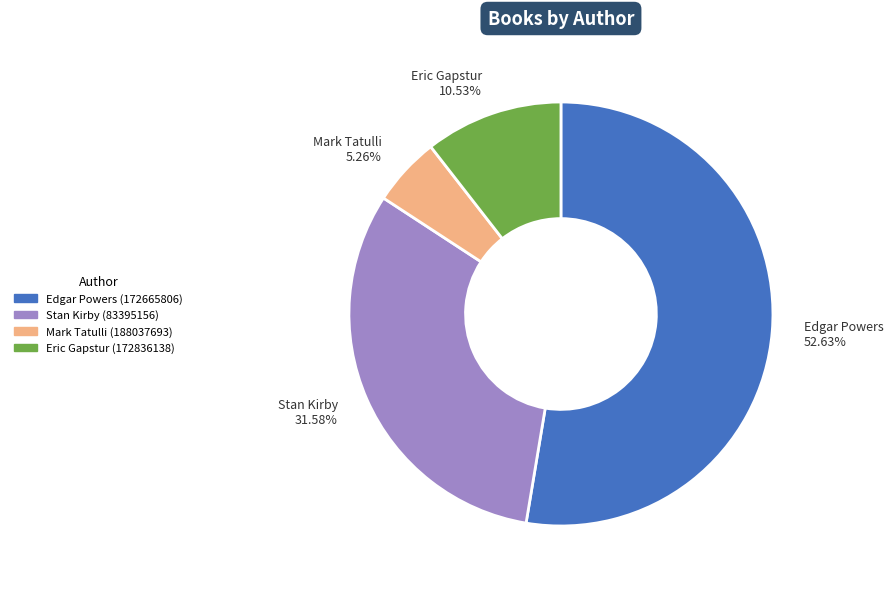

Which has a higher value, Eric Gapstur (172836138) or Stan Kirby (83395156)?

Stan Kirby (83395156)